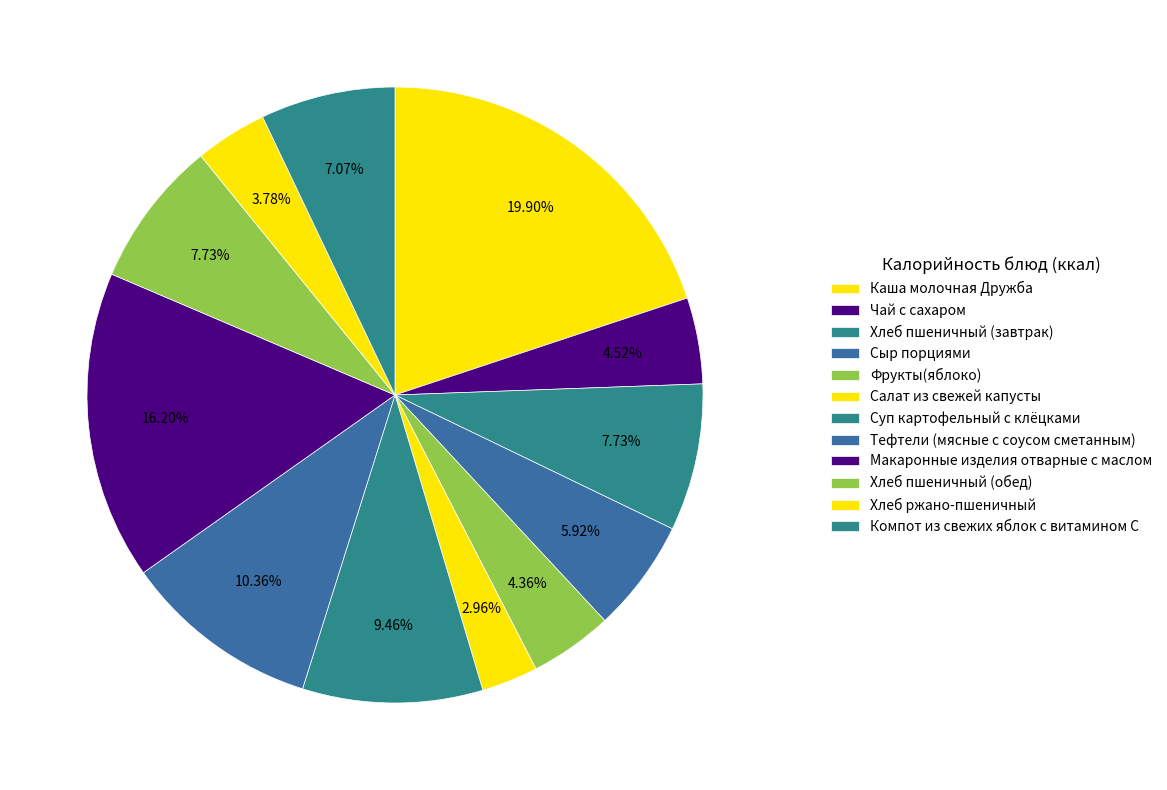

What is the smallest slice in the pie chart?

Салат из свежей капусты